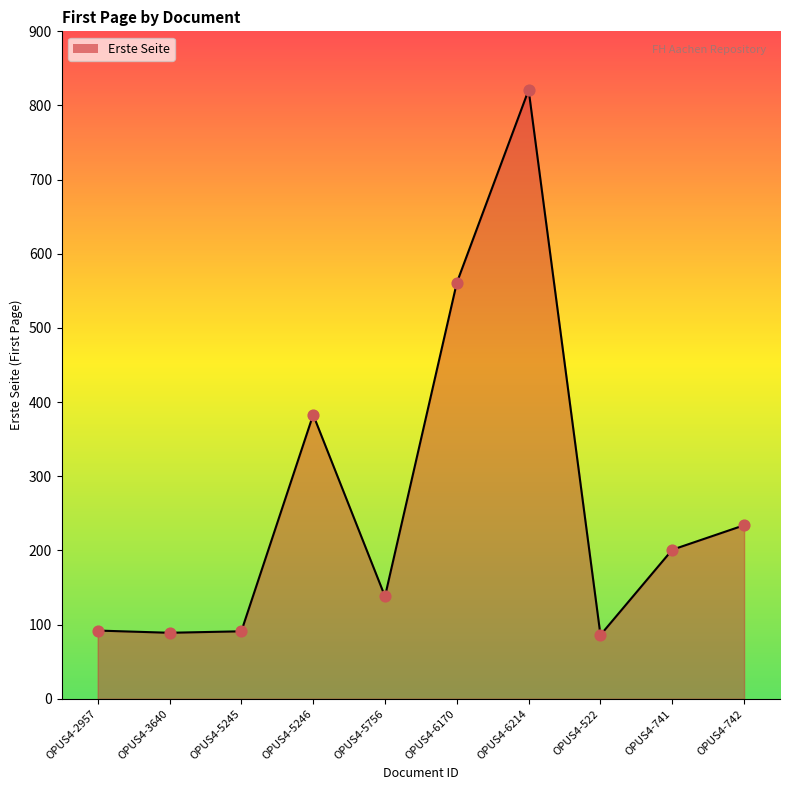

Approximately how many times larger is the value at OPUS4-5756 compared to OPUS4-6214?

0.2